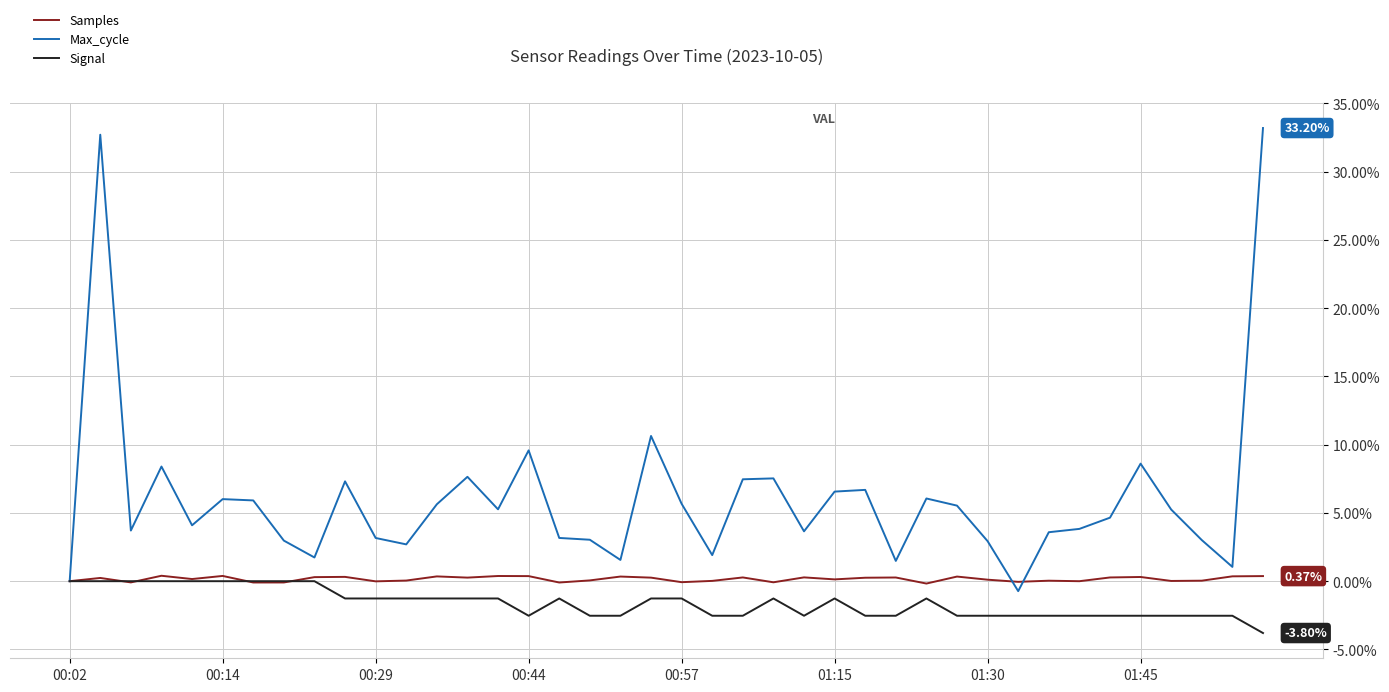

After their last crossing, which series has the higher values: Samples or Max_cycle?

Max_cycle